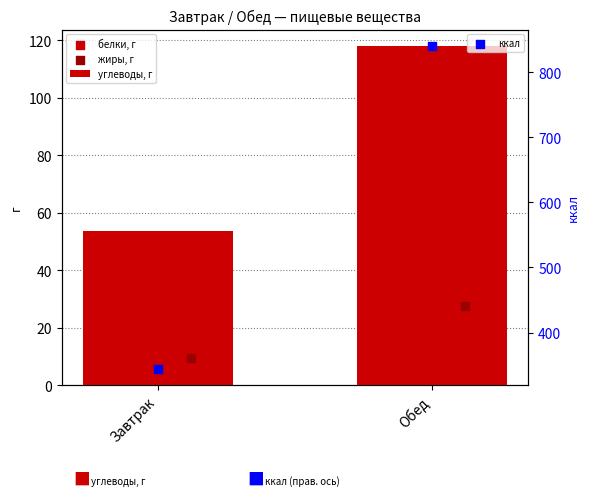

Which series reaches the maximum Y coordinate?

ккал